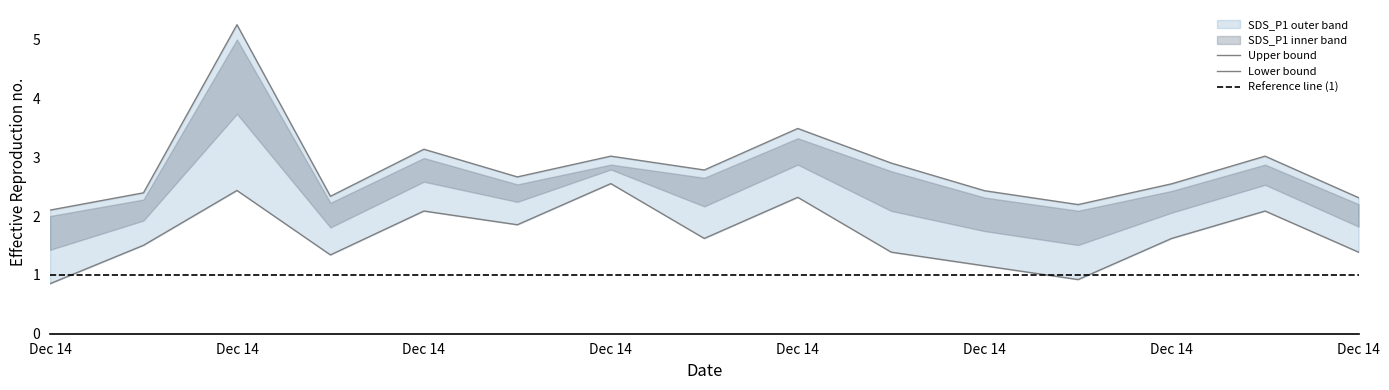

Which category has the highest value across all series?

Dec 14